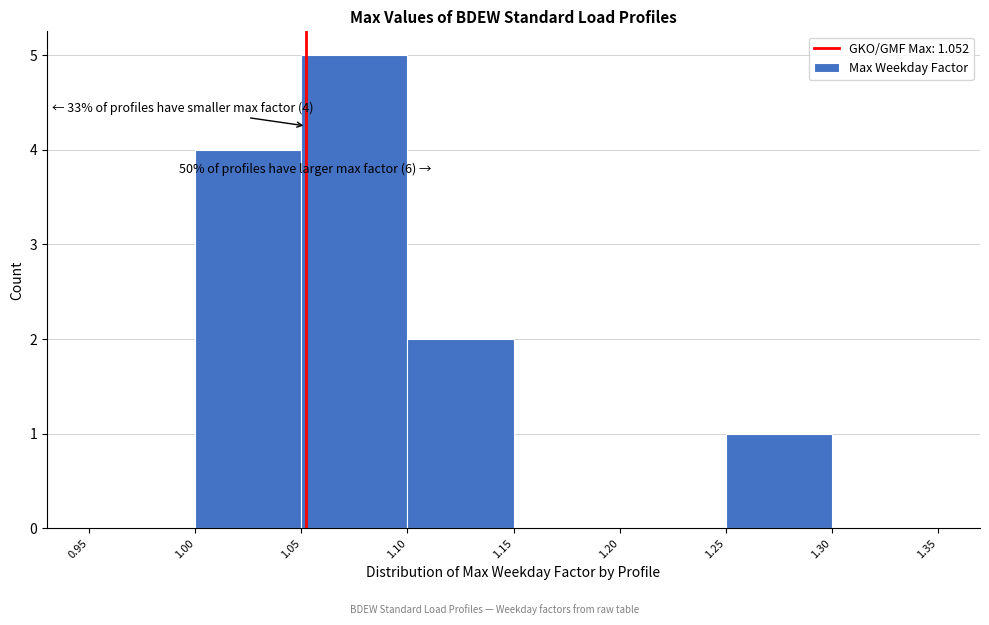

Which range on the x-axis has the tallest bar?

1.05 to 1.10